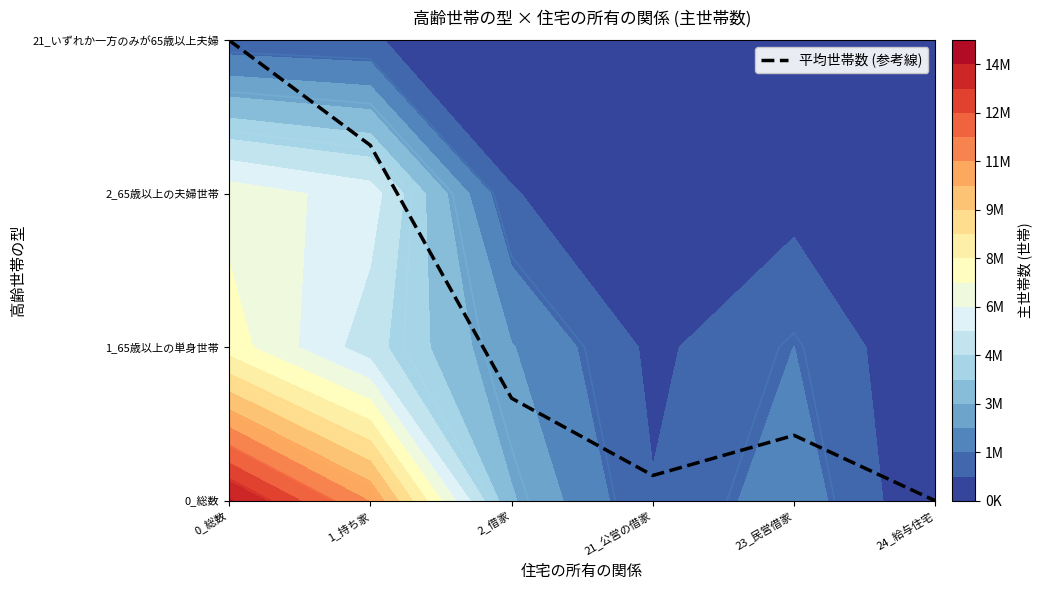

How many values exceed 0?

5